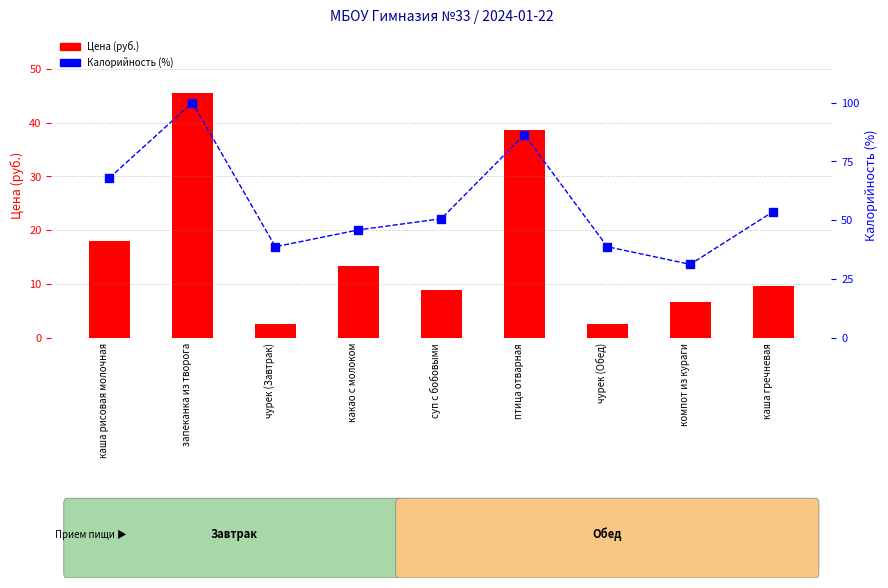

What is the minimum value for Калорийность (%)?

31.3